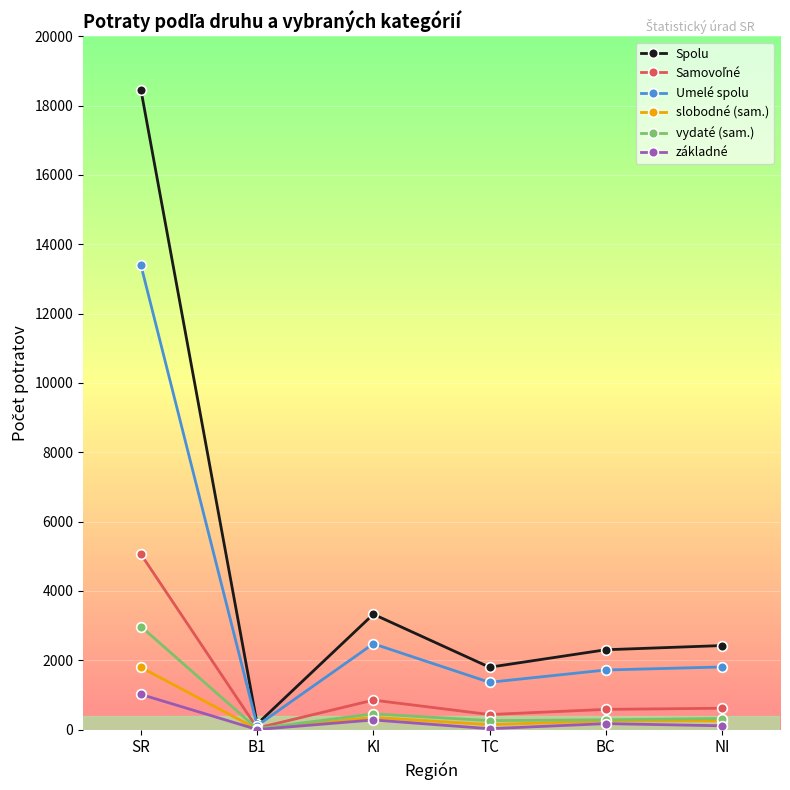

The value of vydaté (sam.) at SR is 4966. True or false?

False